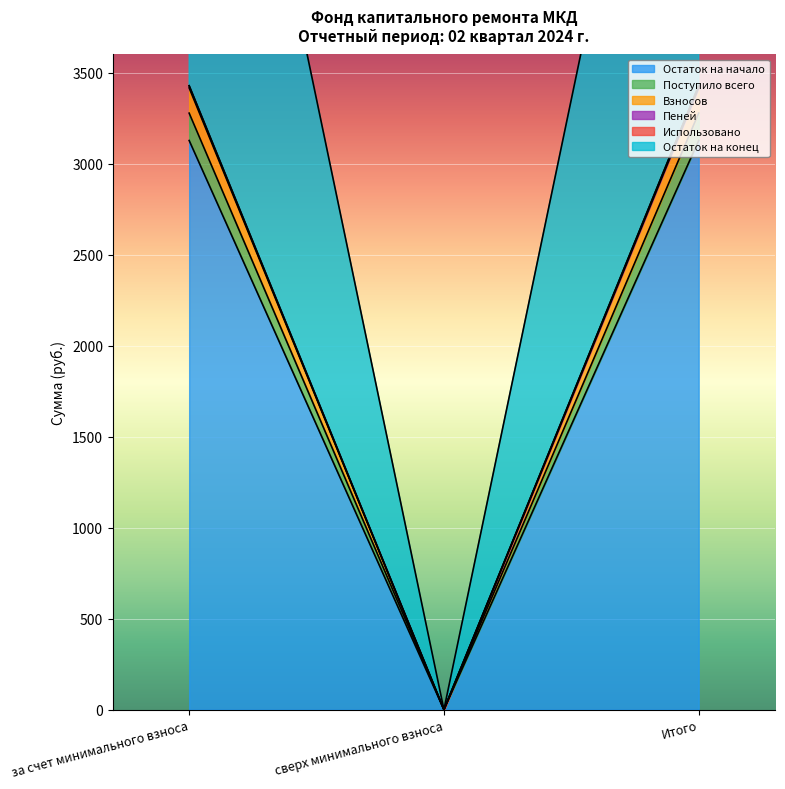

What is the label of the 1st point from the right?

Итого